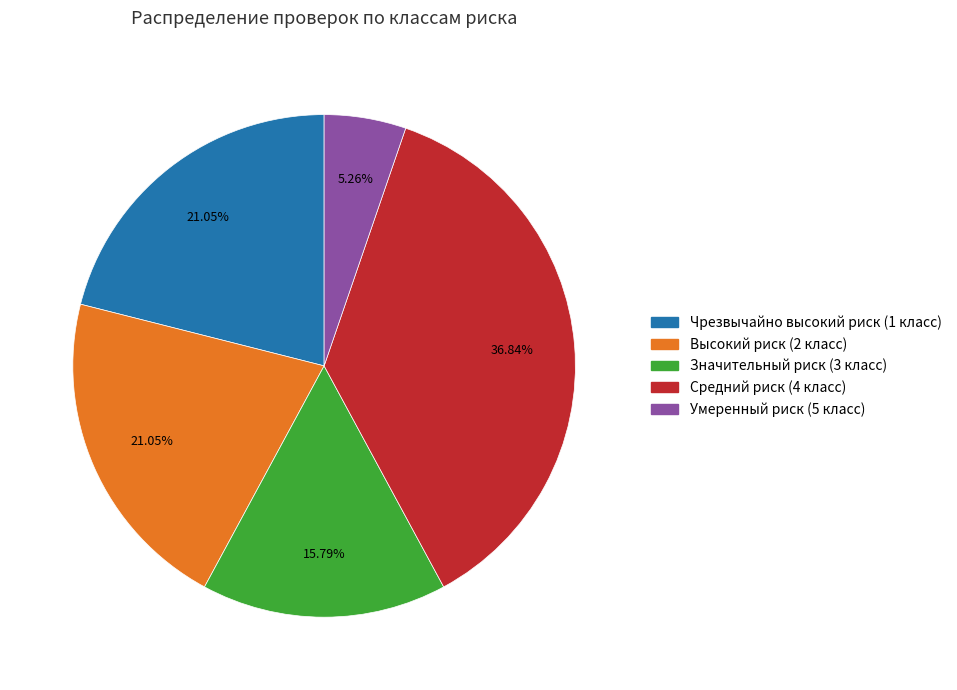

To the nearest percent, what is the average slice percentage?

20%